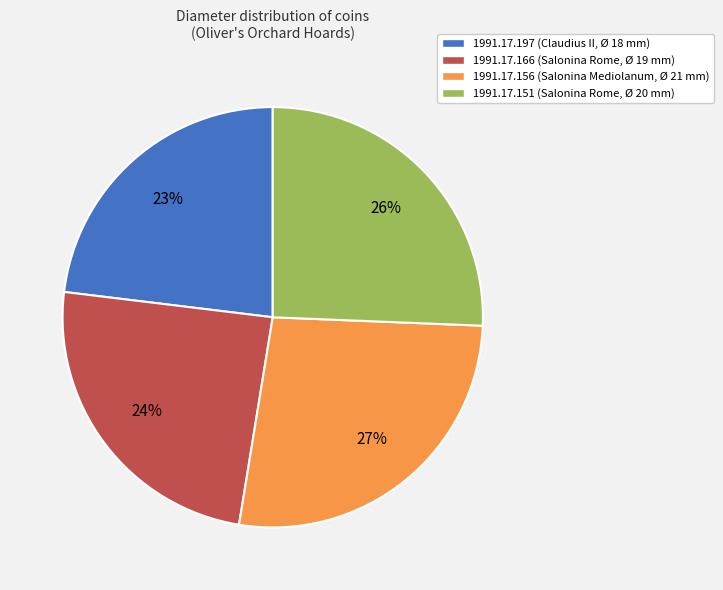

How many segments does this pie chart have?

4